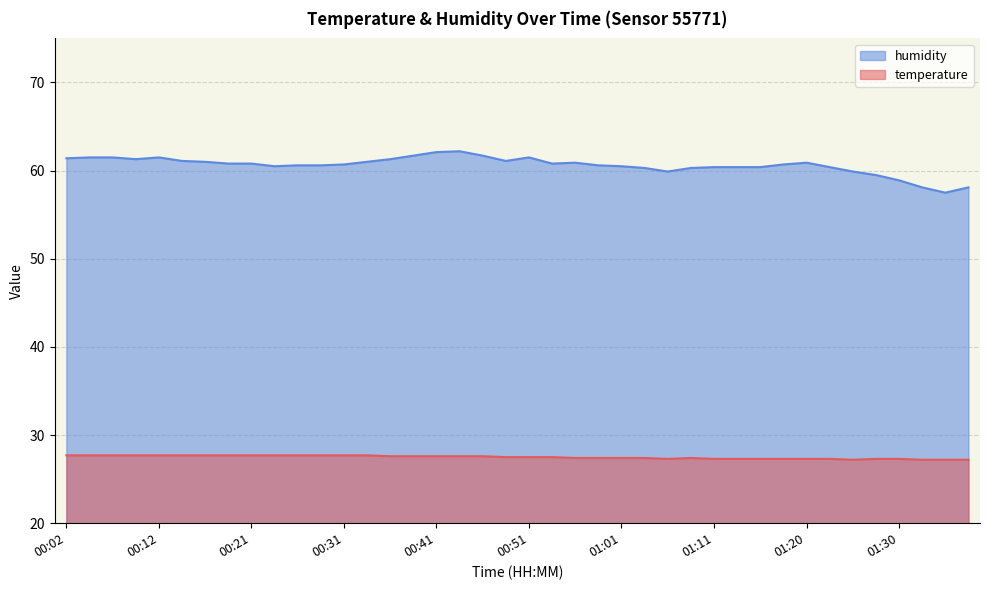

The value of humidity at 01:23 is 60.4. True or false?

True